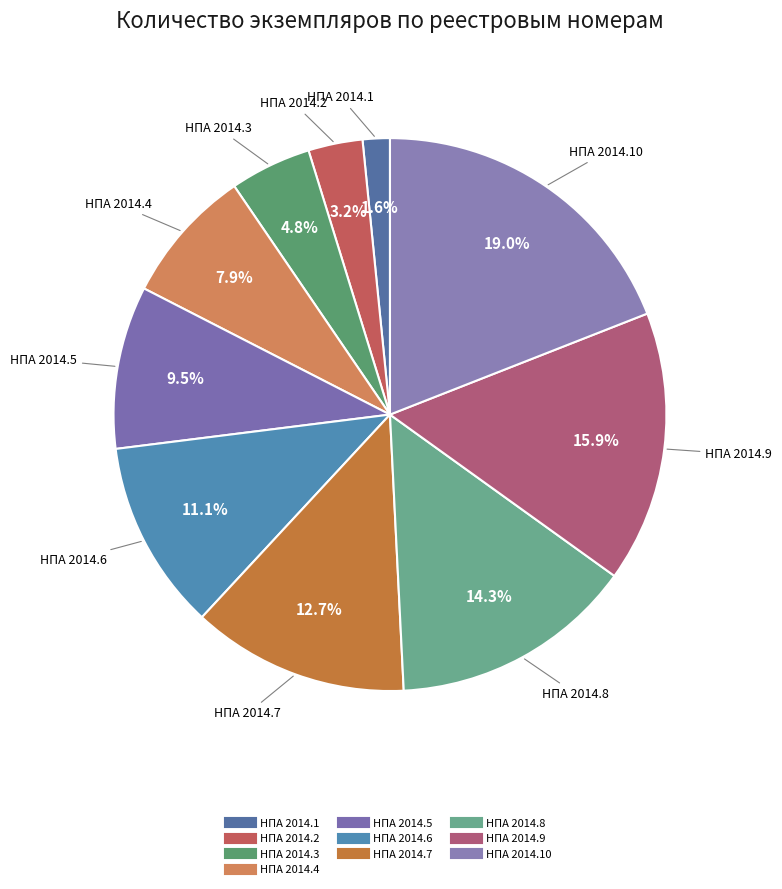

Count the number of slices in the pie.

10